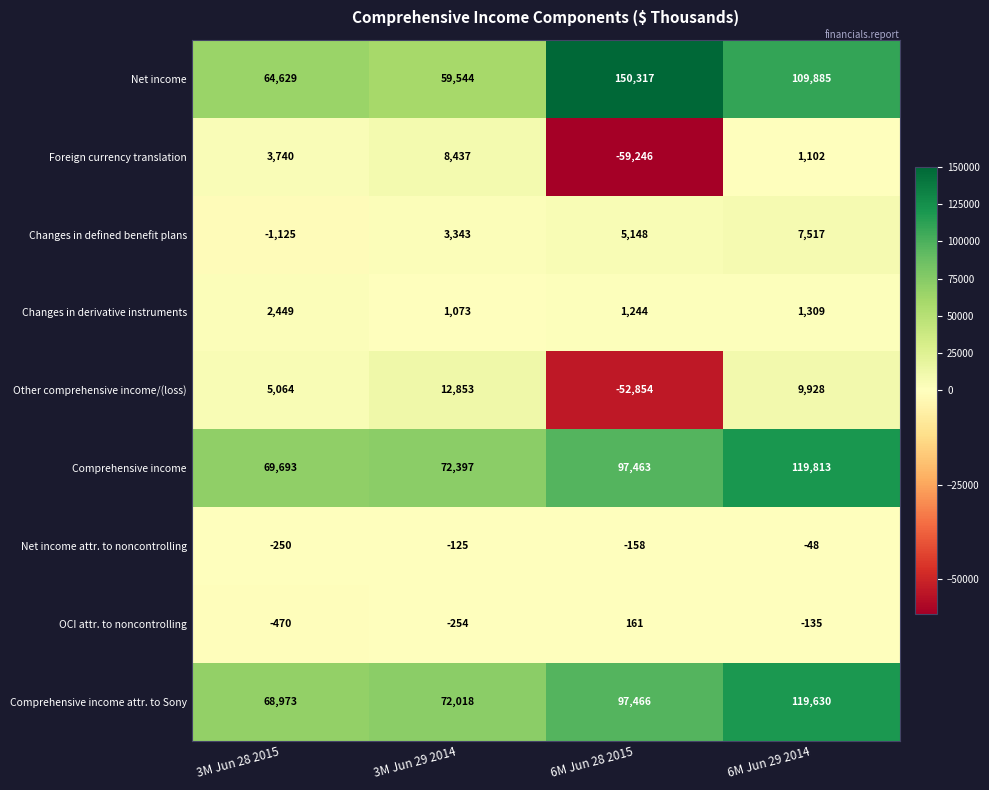

What is the average value of the Net income series?

96094